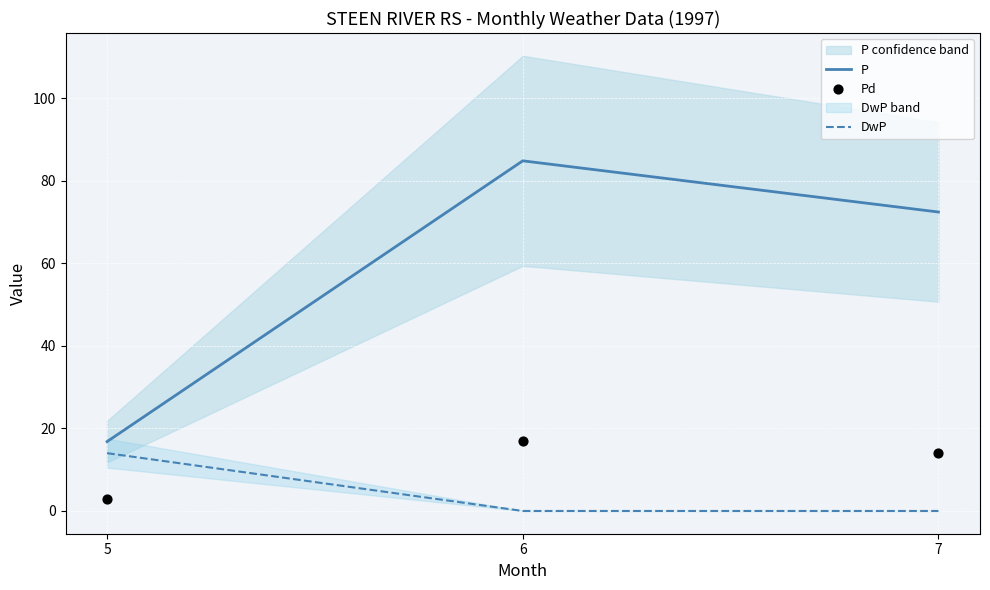

What is the total value across all series at 5?

33.8